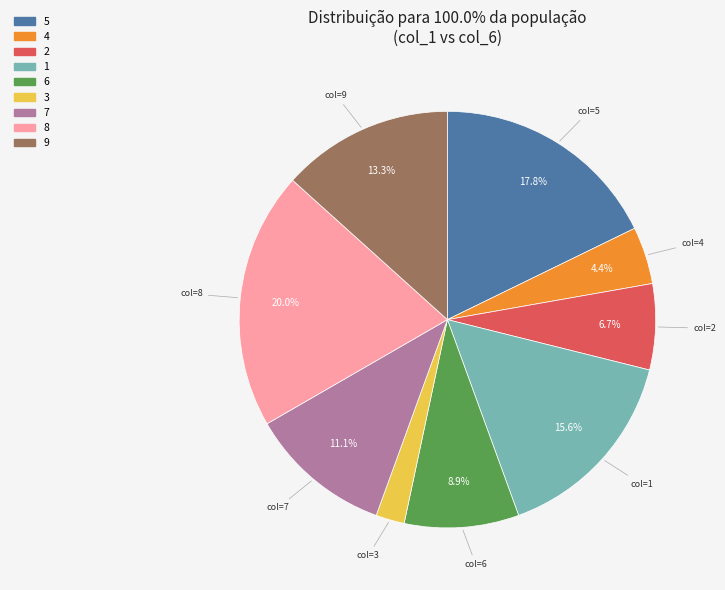

To the nearest percent, what is the difference between the 6 and 3 slice percentages?

7%